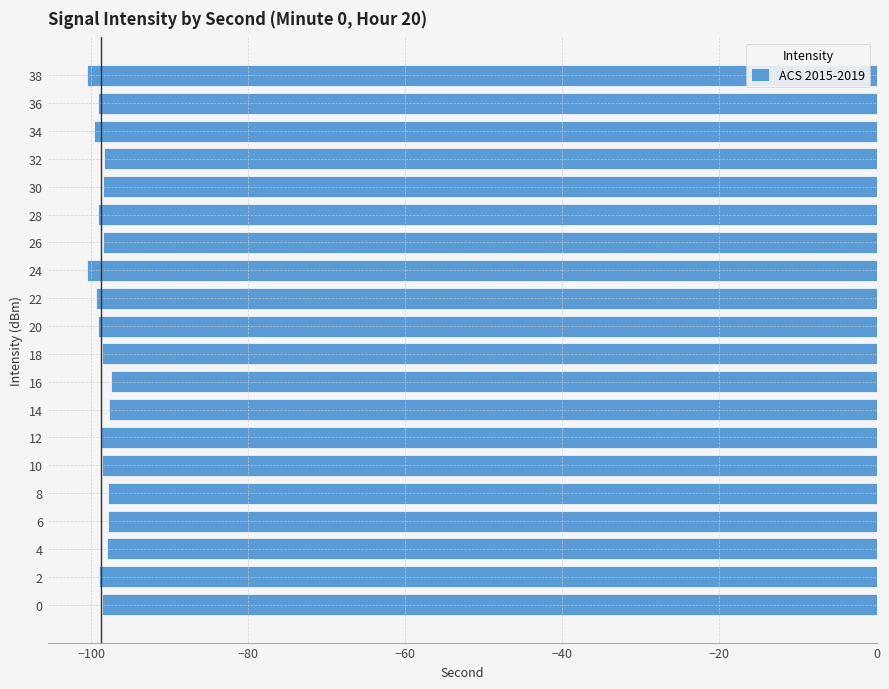

What is the greatest value displayed?

-97.5